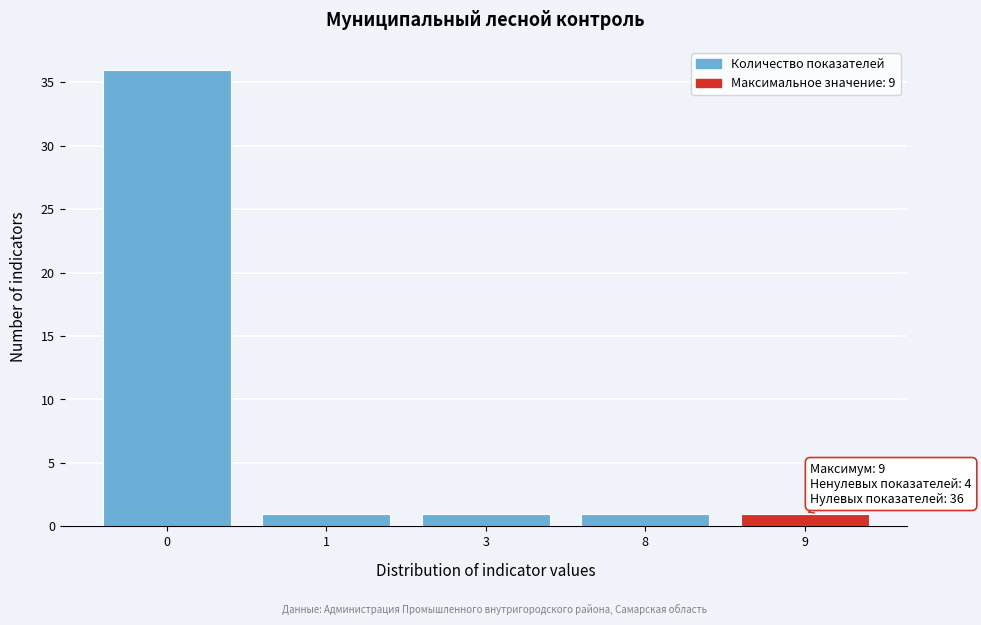

Reading left to right, extract all data points from this chart.

0=36	1=1	3=1	8=1	9=1